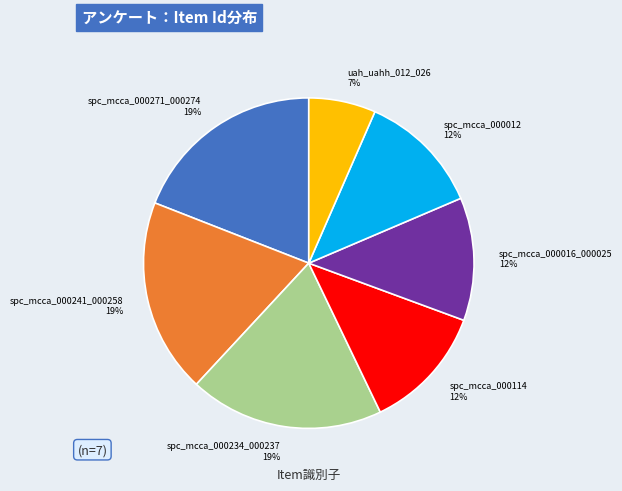

To the nearest percent, what is the average slice percentage?

14%